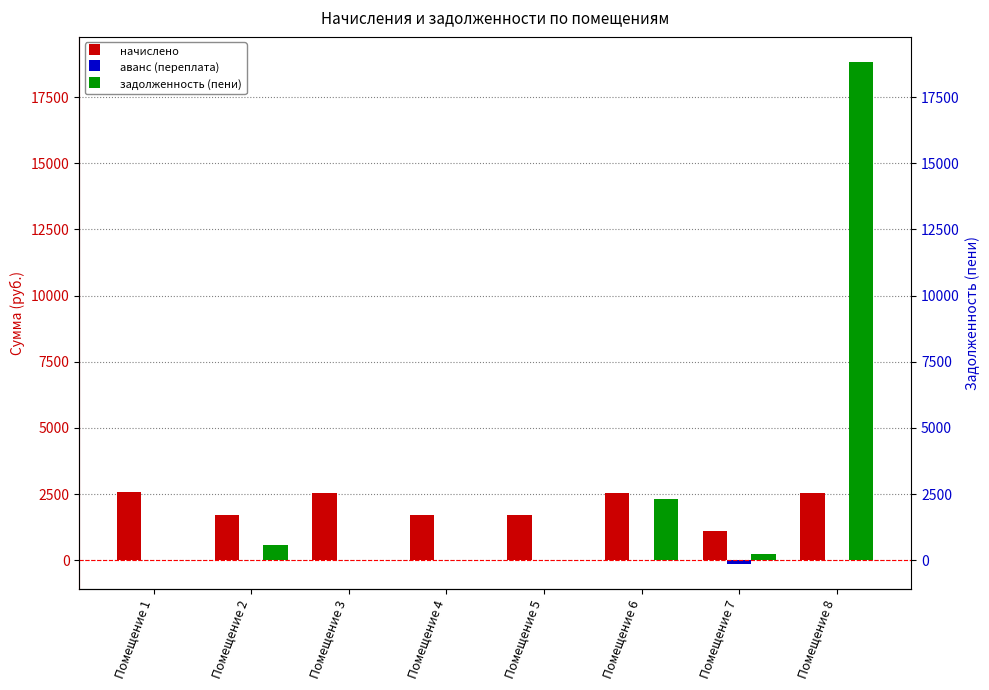

Reading left to right, transcribe all the data shown in this chart.

начислено: 2584.5	1719.4	2544.2	1693.7	1704.7	2544.2	1114.5	2551.6
аванс (переплата): 0.0	0.0	0.0	0.0	0.0	0.0	-129.9	0.0
задолженность (пени): 0.0	573.1	0.0	0.0	0.0	2330.1	241.5	18824.1